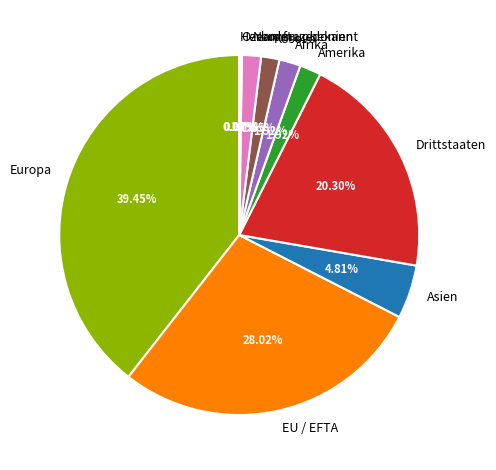

What is the largest slice in the pie chart?

Europa